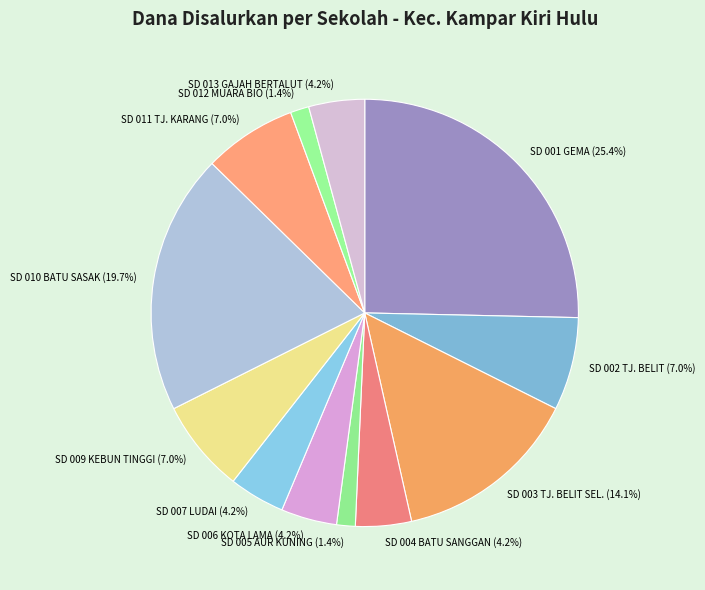

Which slice is the largest?

SD 001 GEMA (25.4%)